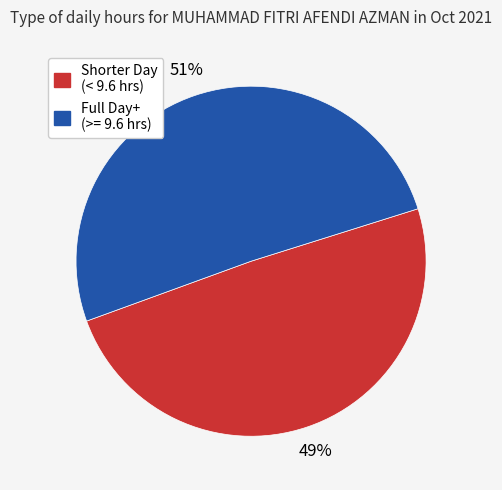

To the nearest percent, what is the average slice percentage?

50%